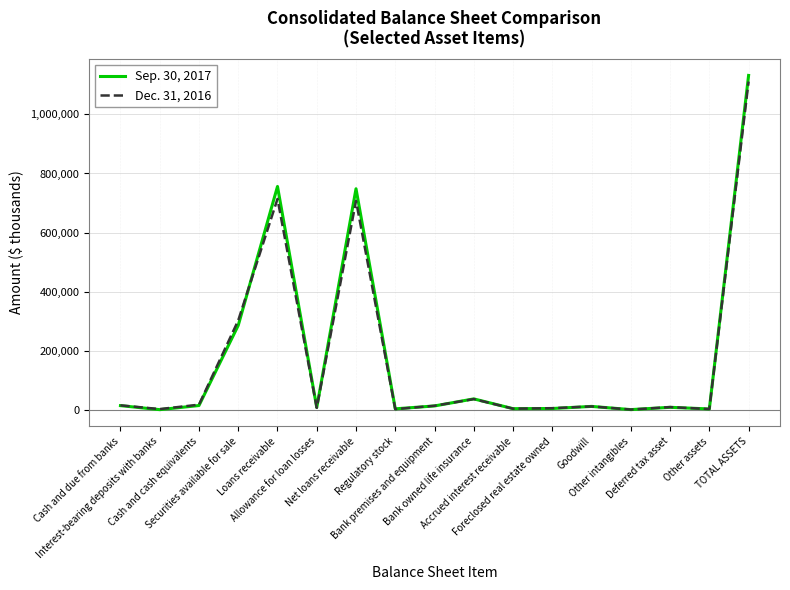

What is the difference between the Sep. 30, 2017 values at Goodwill and Net loans receivable?

736923